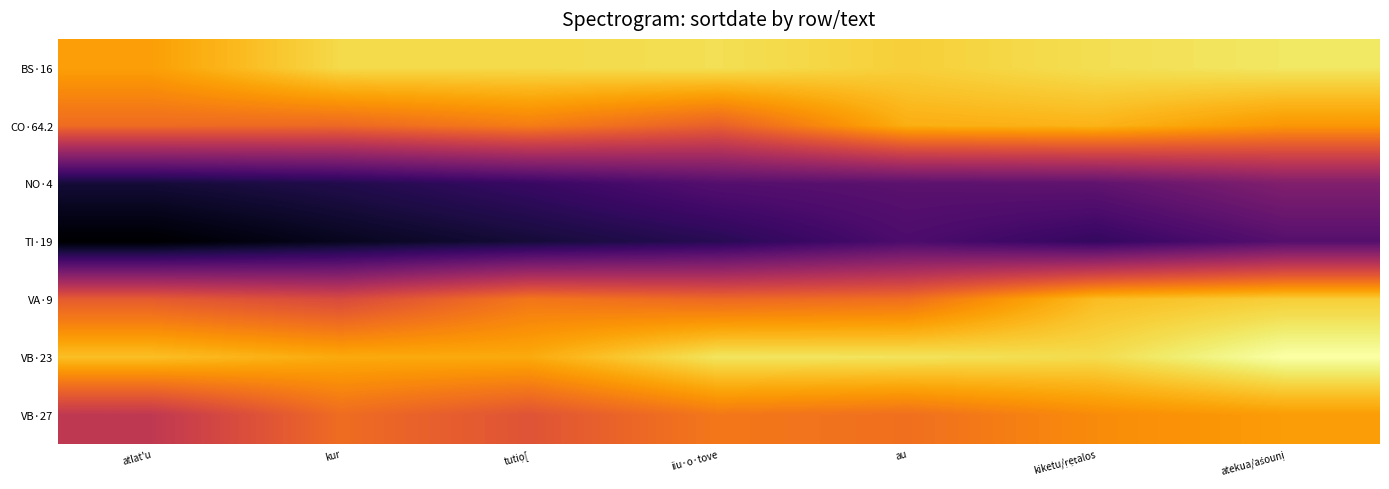

What is the total value across all series at au?

-609.8